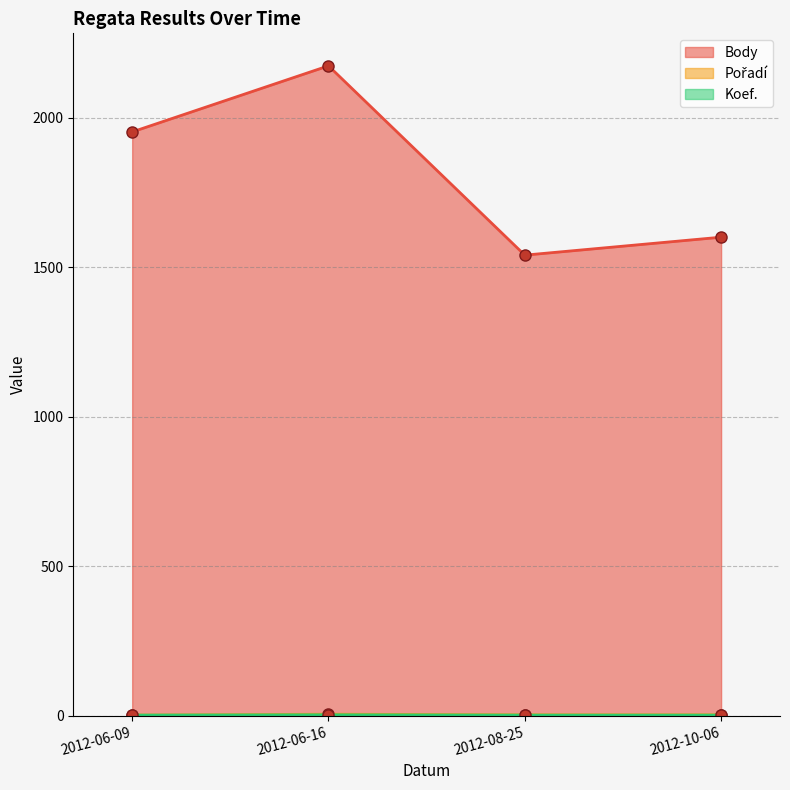

Does the chart display data point markers on the line(s)?

Yes